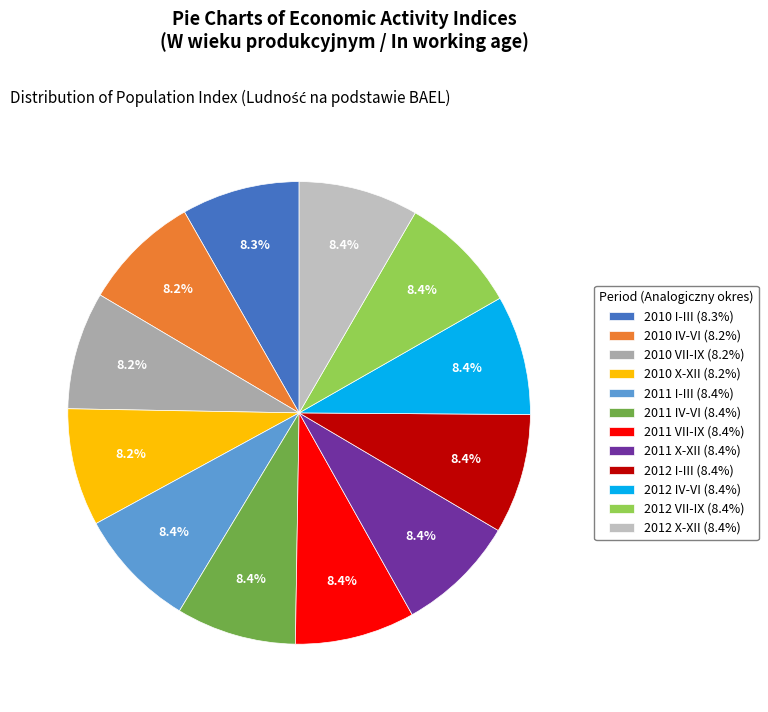

Does any single category account for the majority?

No